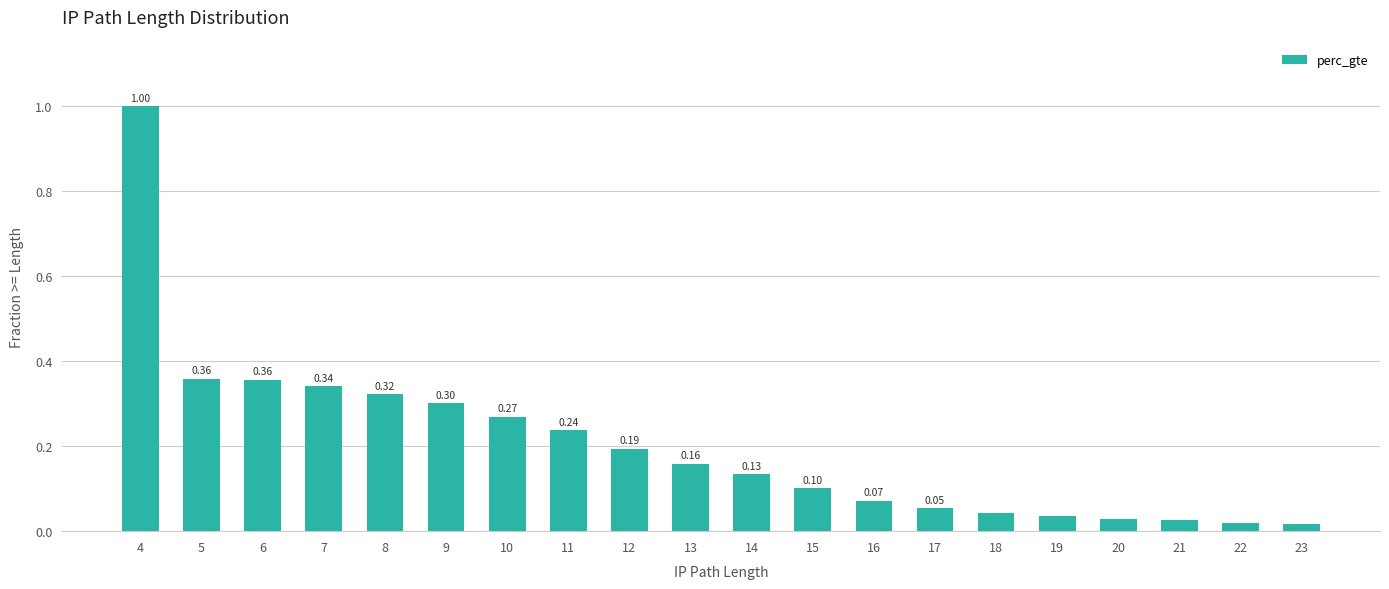

What is the greatest value displayed?

1.0